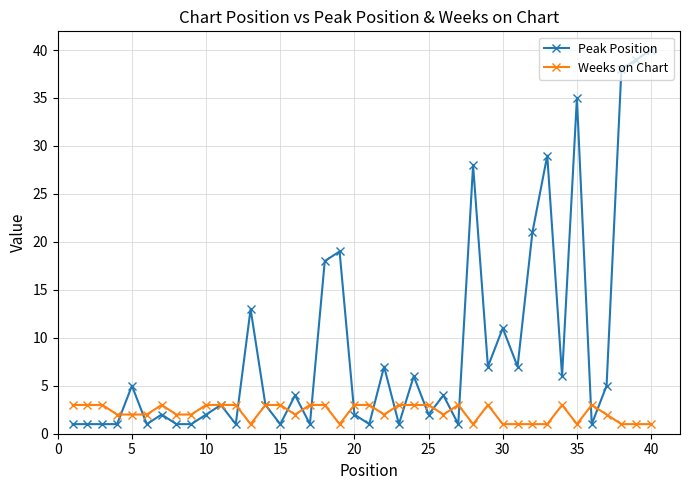

Rank the series by their average value, from lowest to highest.

Weeks on Chart, Peak Position